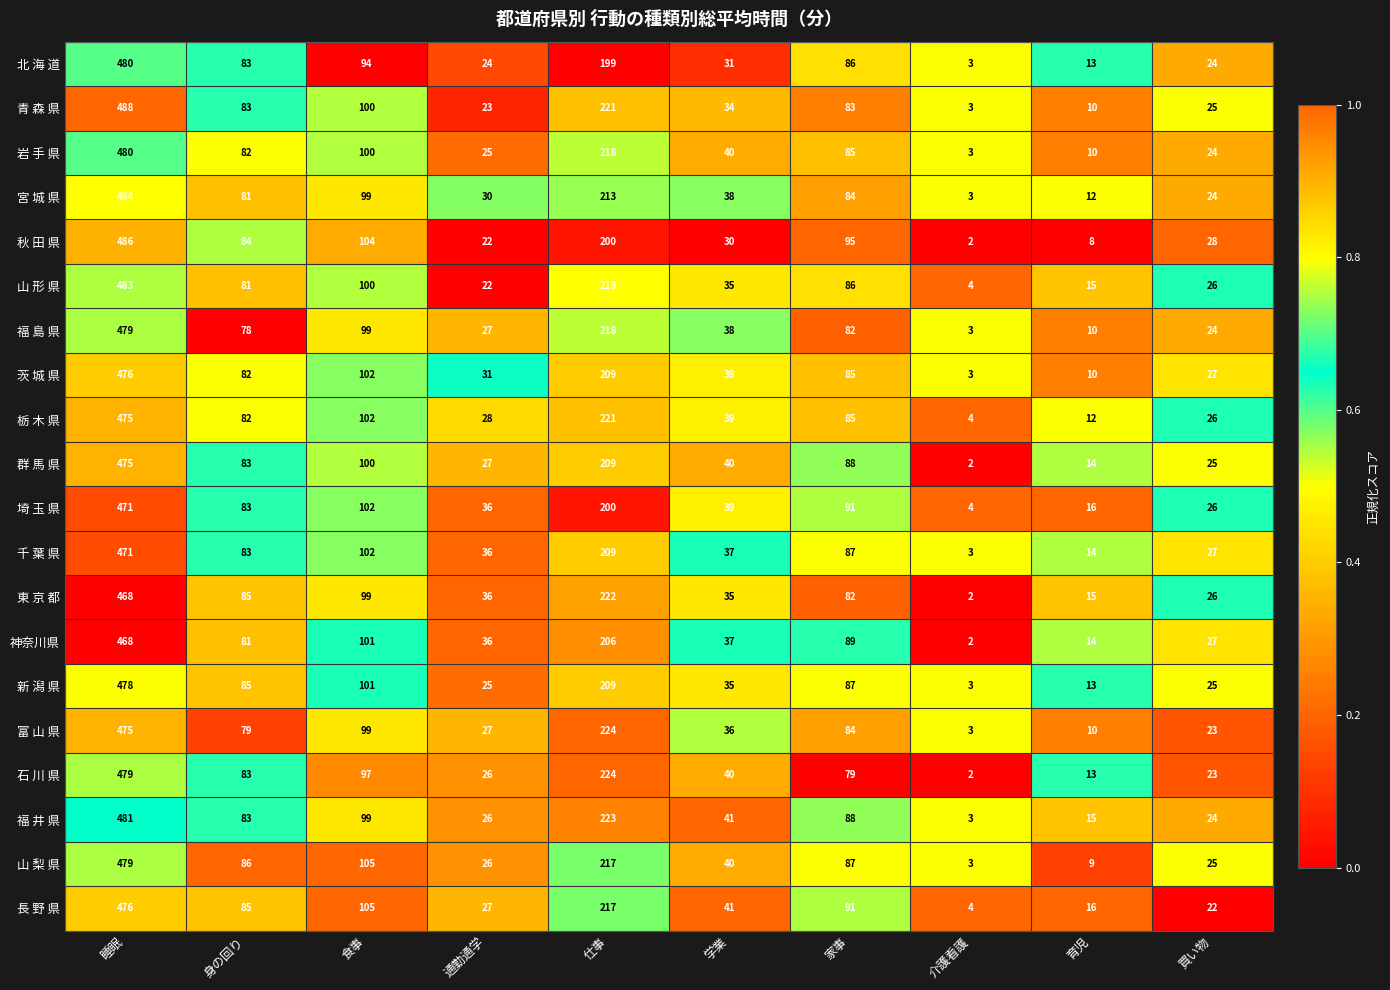

List the labels in order of 福 島 県 value, largest first.

睡眠, 仕事, 食事, 家事, 身の回り, 学業, 通勤通学, 買い物, 育児, 介護看護